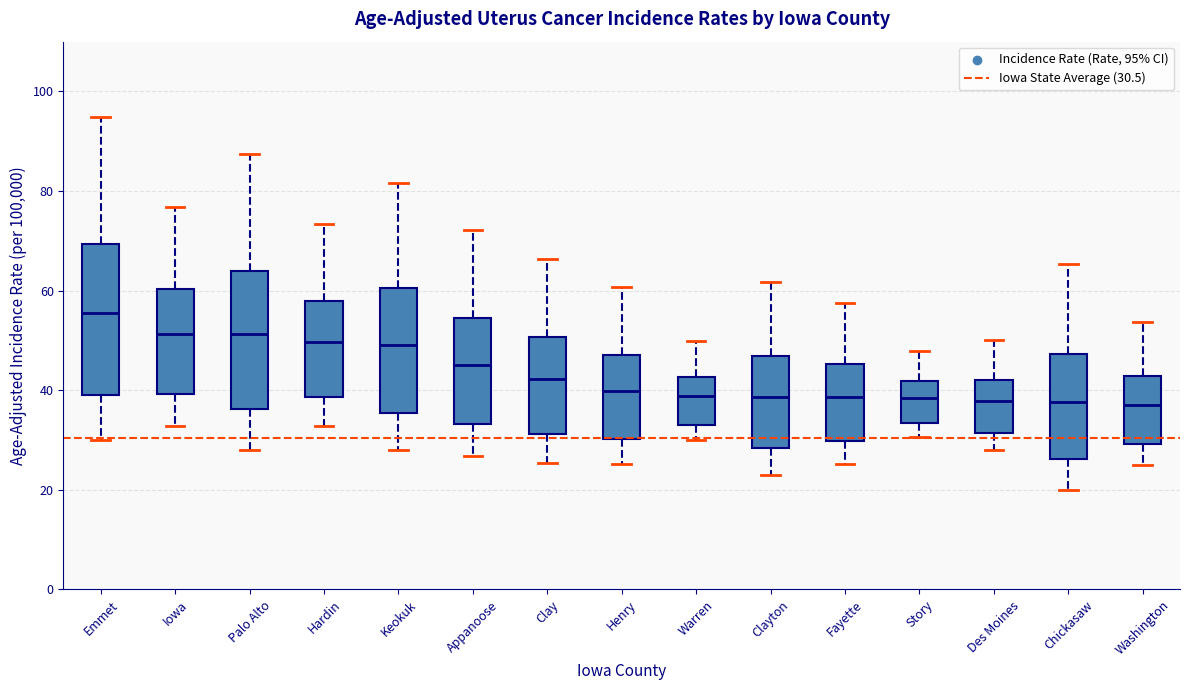

Comparing the boxes themselves (not the whiskers), which one is the tallest?

Emmet